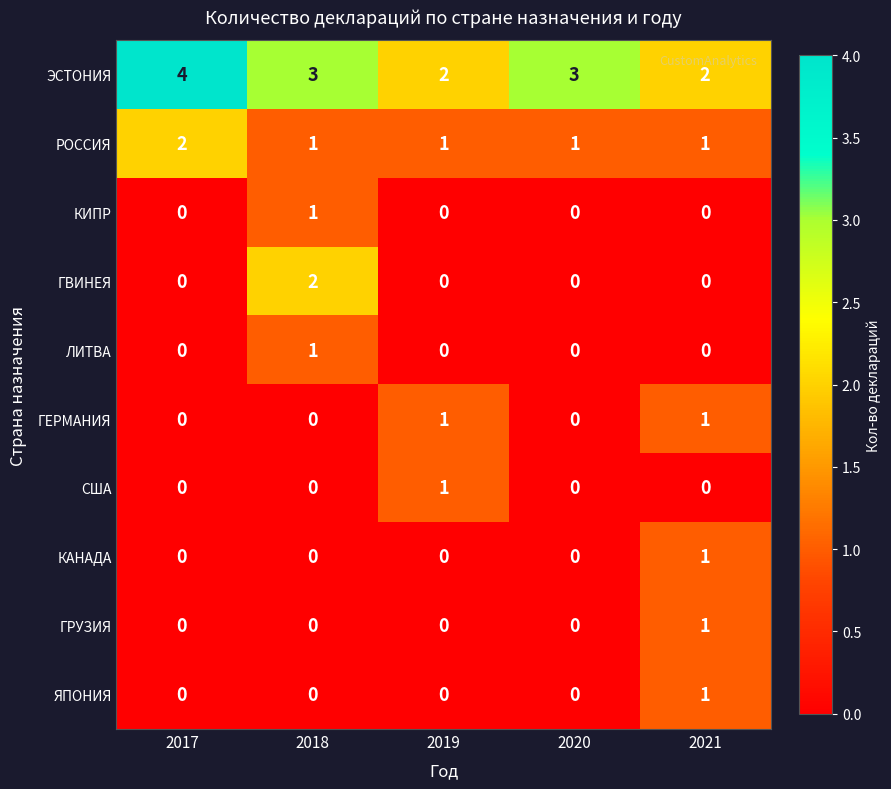

Which series has the largest total across all categories?

ЭСТОНИЯ